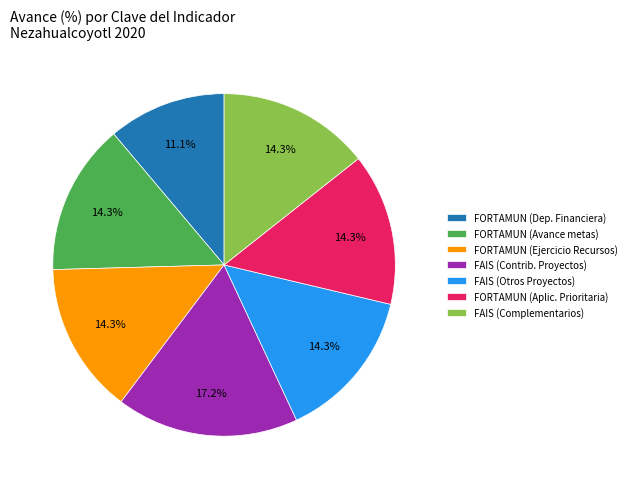

What portion of the pie excludes FORTAMUN (Dep. Financiera)?

88.9%